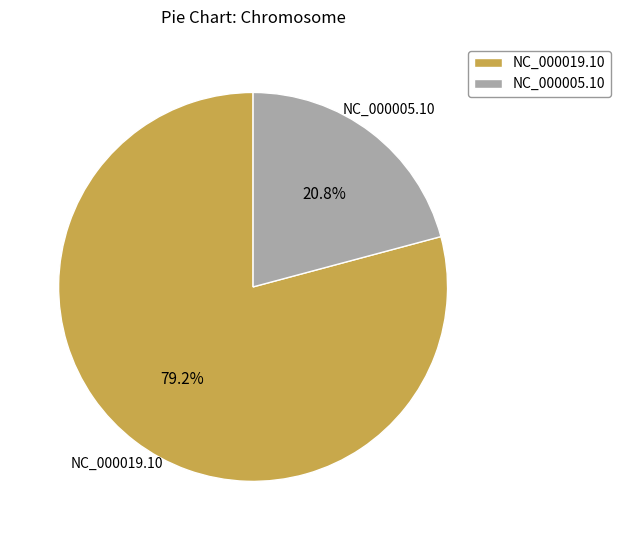

What percentage is NOT represented by NC_000019.10?

20.8%